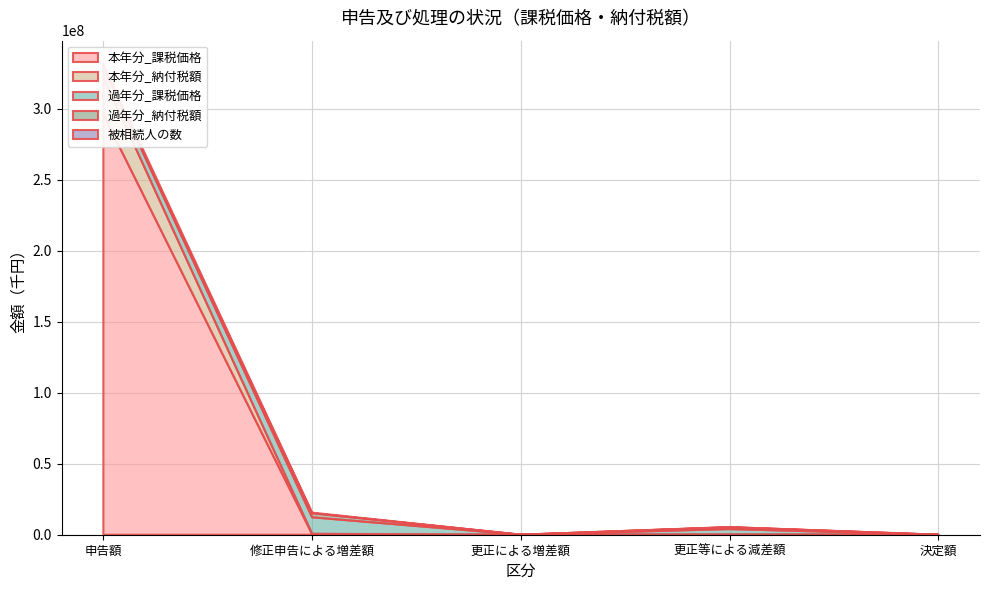

Reading left to right, transcribe all the data shown in this chart.

本年分_課税価格: 申告額=295943754	修正申告による増差額=523865	更正による増差額=0	更正等による減差額=115381	決定額=0
本年分_納付税額: 申告額=26158663	修正申告による増差額=110059	更正による増差額=0	更正等による減差額=57841	決定額=0
過年分_課税価格: 申告額=7195658	修正申告による増差額=11629681	更正による増差額=5870	更正等による減差額=3791897	決定額=0
過年分_納付税額: 申告額=386570	修正申告による増差額=2844198	更正による増差額=2854	更正等による減差額=1287616	決定額=0
被相続人の数: 申告額=1750	修正申告による増差額=450	更正による増差額=1	更正等による減差額=140	決定額=0